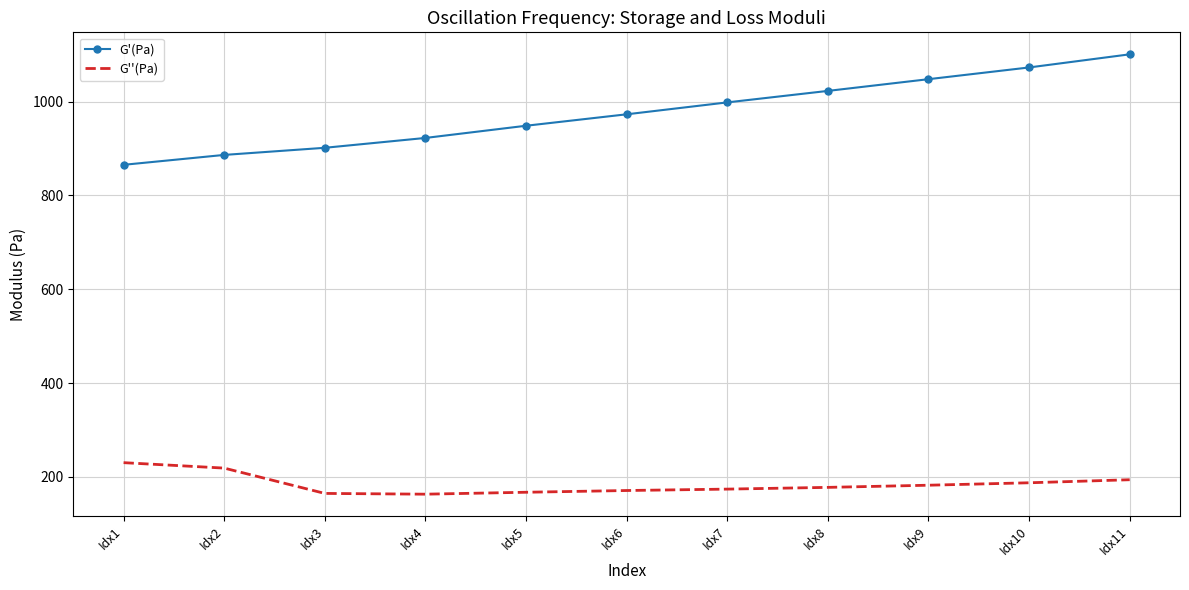

The value of G''(Pa) at Idx1 is 340.1. True or false?

False